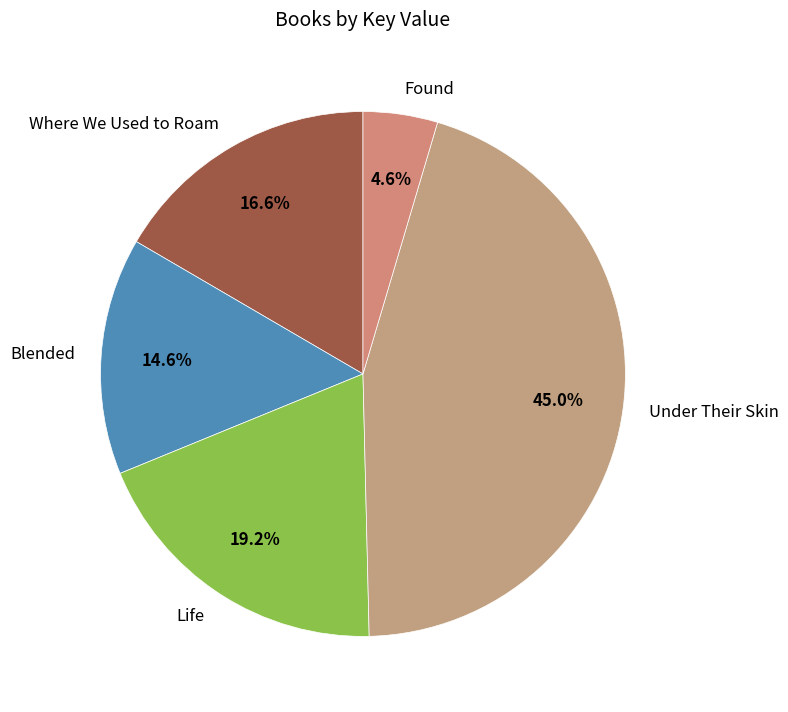

To the nearest percent, what percentage of the pie is Under Their Skin?

45%